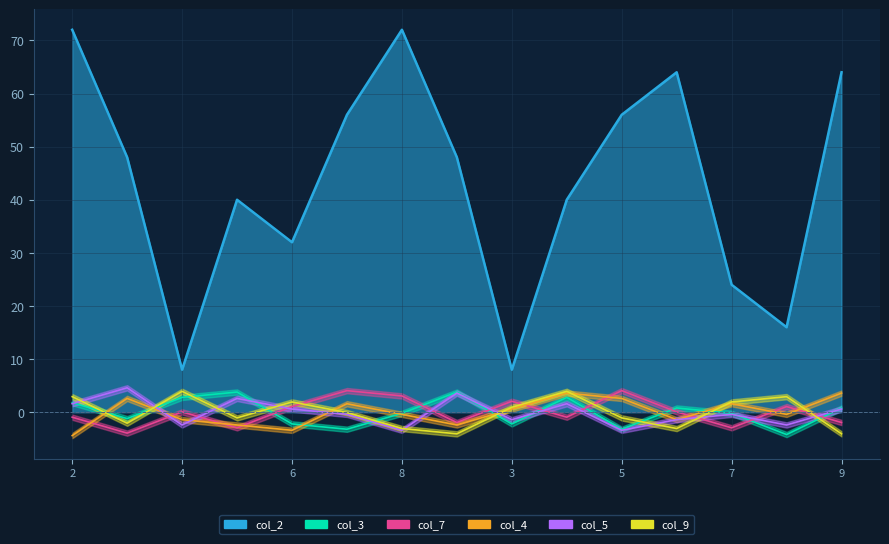

How many interior local valleys does the col_4 series have?

4